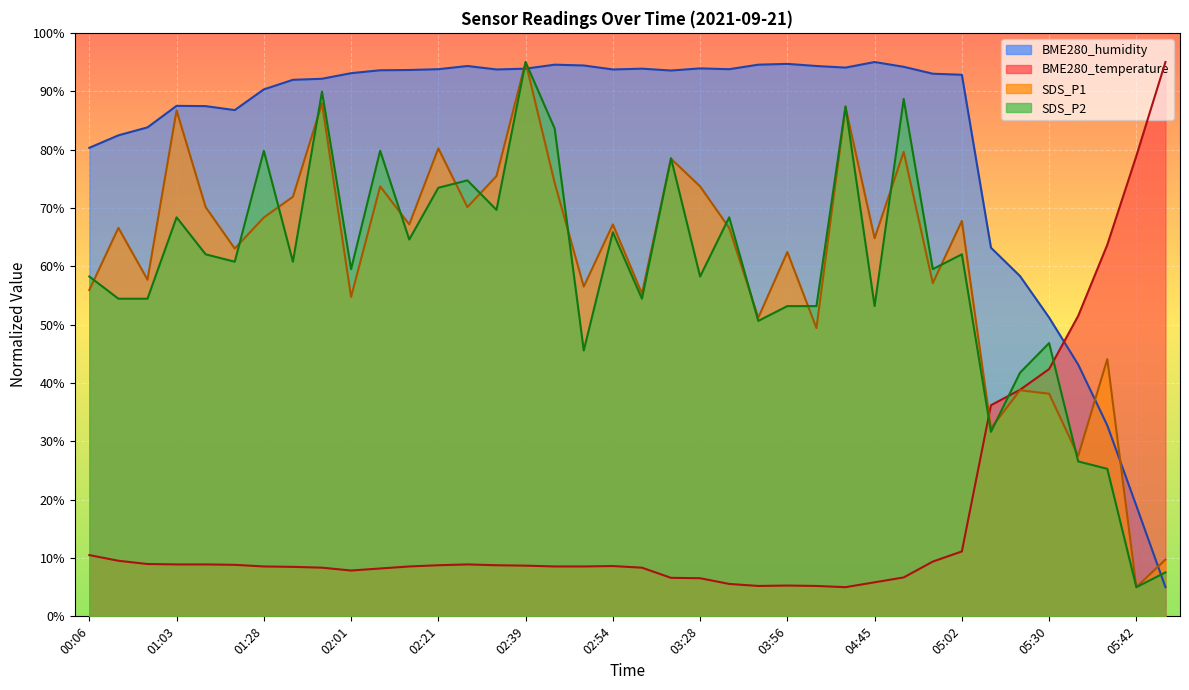

At 02:13, list the series in order from largest to smallest.

BME280_humidity, SDS_P2, SDS_P1, BME280_temperature